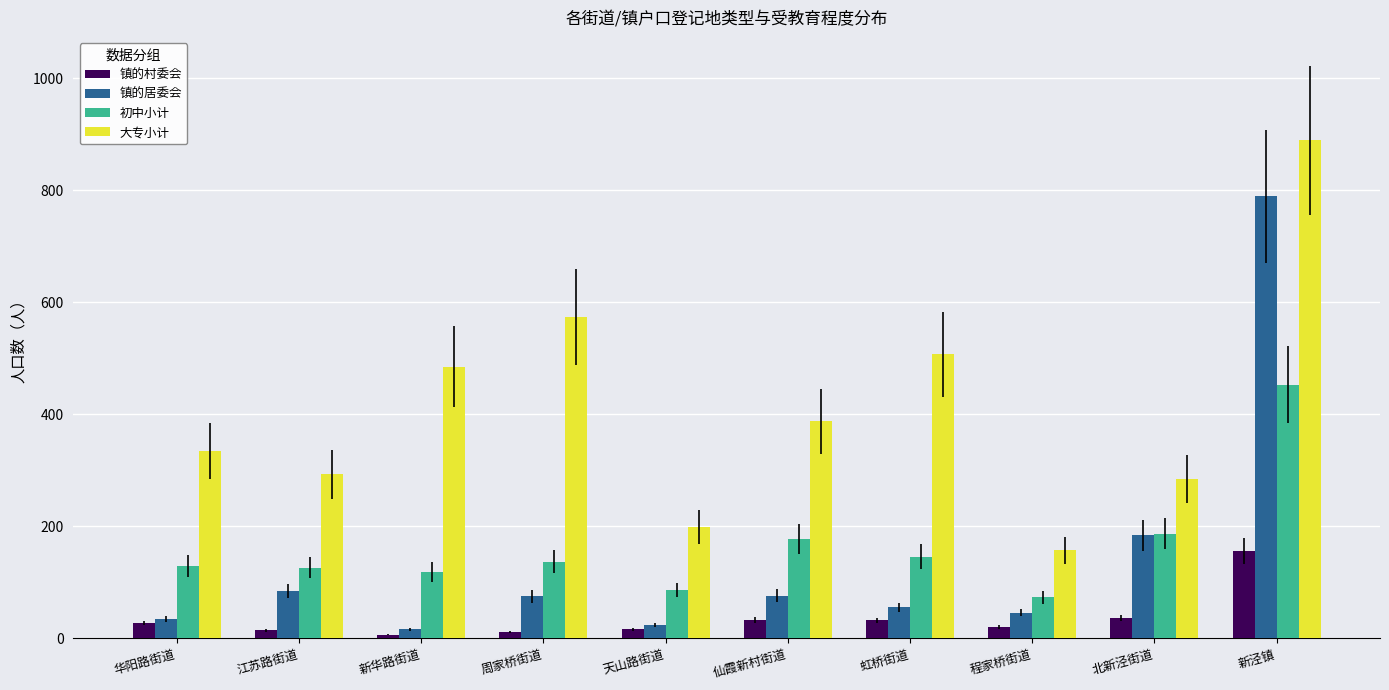

What is the spread (max minus min) of values at 华阳路街道?

307